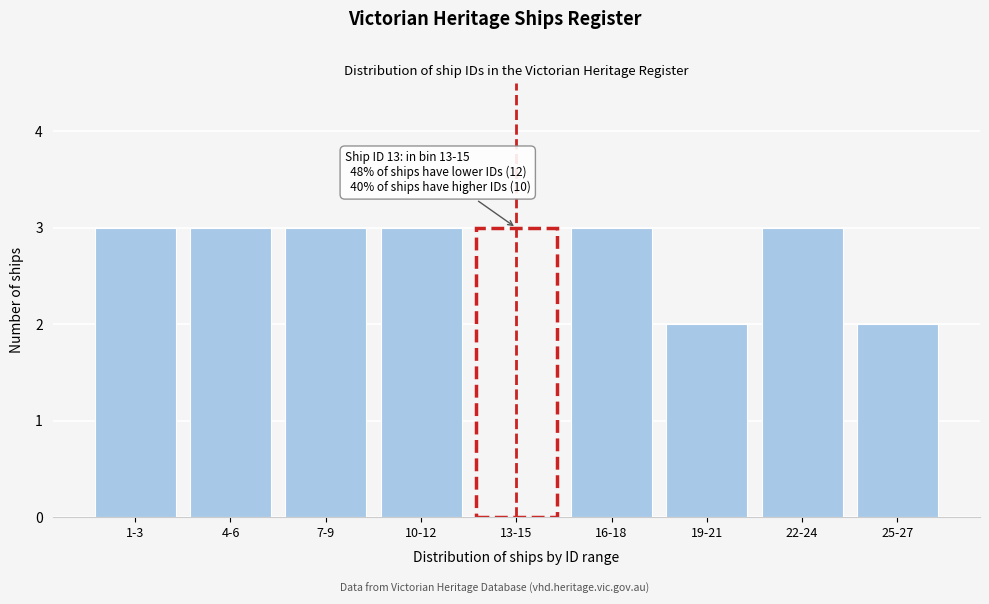

Reading left to right, transcribe all the data shown in this chart.

3	3	3	3	3	3	2	3	2